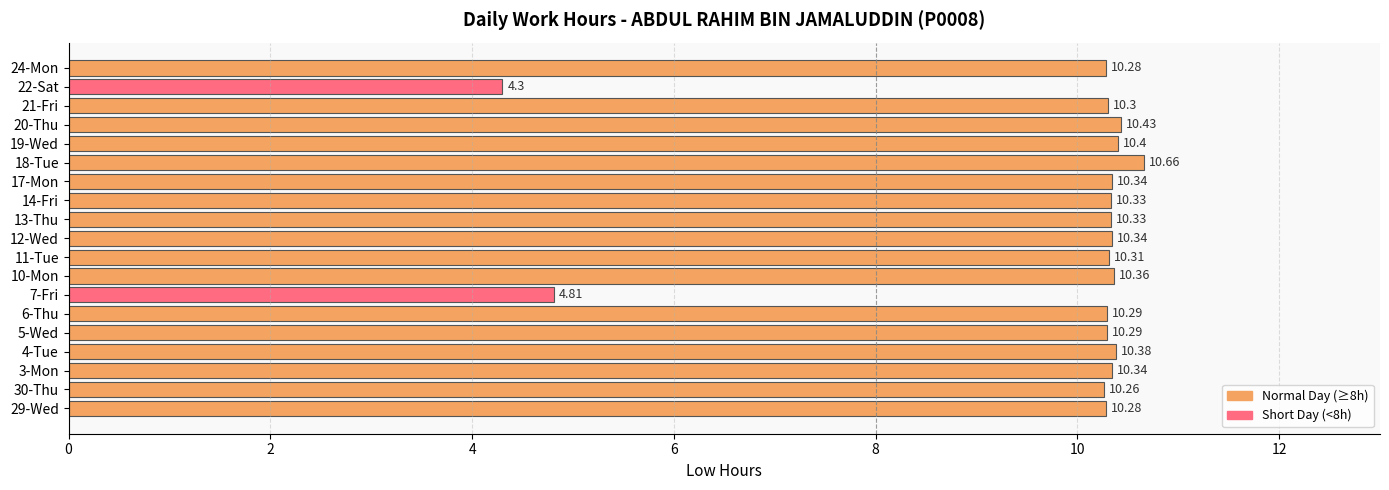

What is the sum of the values at 7-Fri and 21-Fri?

15.1